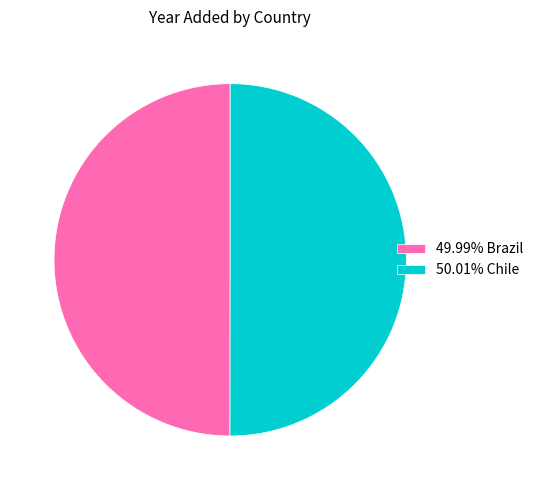

Is the sum of 50.01% Chile and 49.99% Brazil greater than half?

Yes